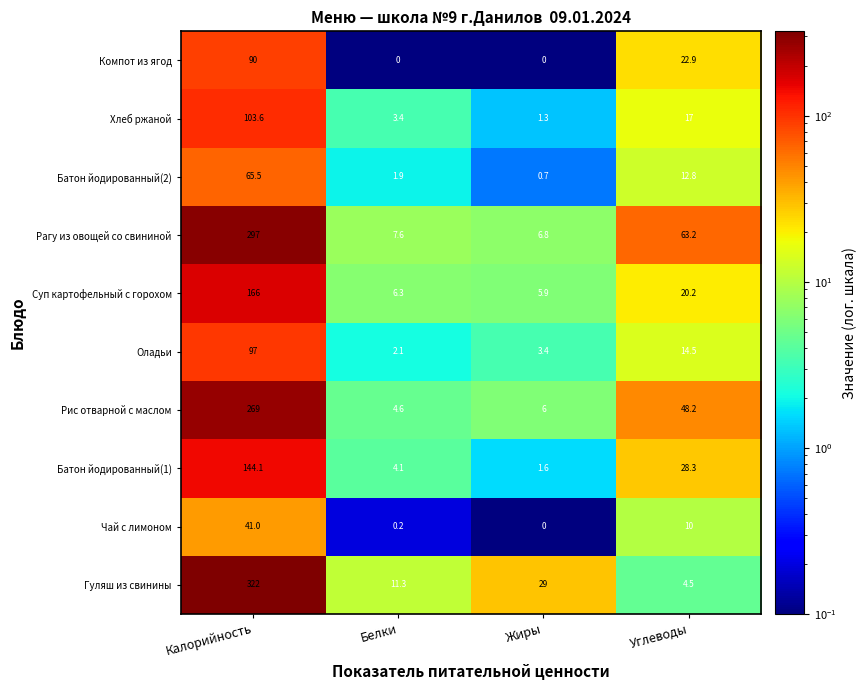

At which category does the chart reach its peak across all series?

Калорийность